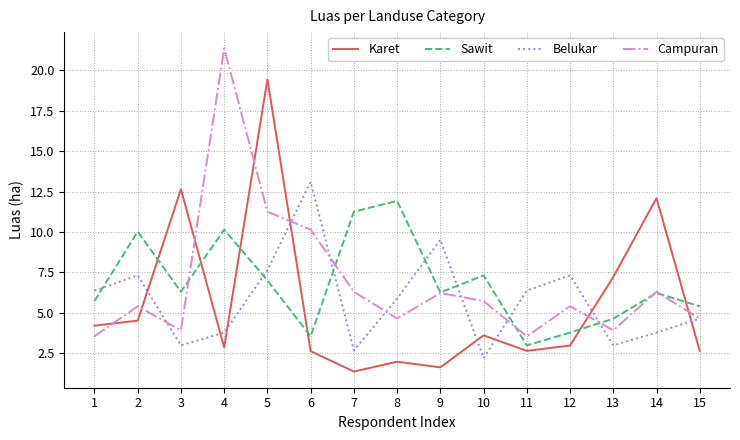

How many values in the Sawit series are below 6?

6